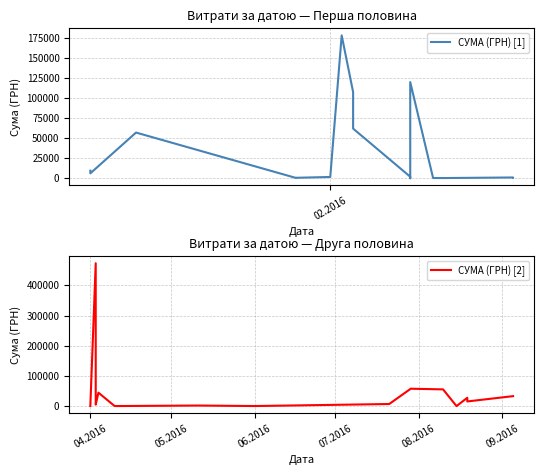

True or false: СУМА (ГРН) [2] has more than 0 interior local peaks.

True